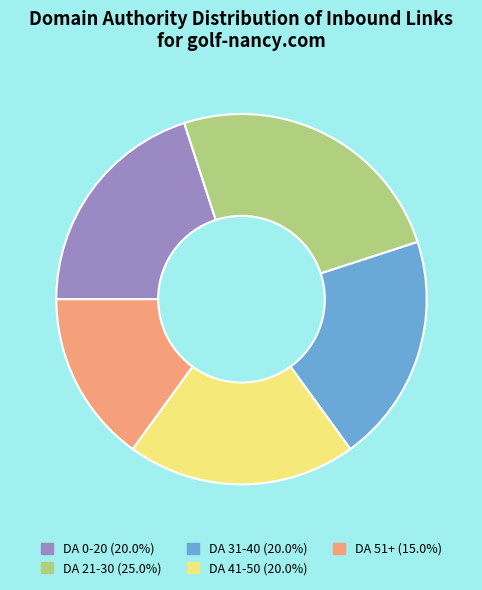

Is the sum of DA 41-50 (20.0%) and DA 31-40 (20.0%) greater than half?

No